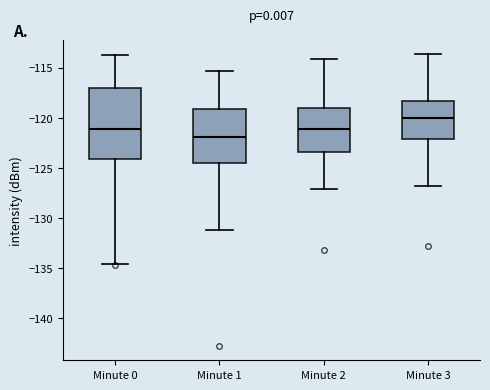

Reading left to right, transcribe this box plot: for each box, give where its median line is, the range the box spans, and where its two whiskers end, as read against the y-axis. The values are not printed on the chart, so give them approximately, as read against the axis.

Minute 0: median -121.0, box -124.0 to -117.0, whiskers -134.5 to -114.0
Minute 1: median -122.0, box -124.5 to -119.0, whiskers -131.0 to -115.5
Minute 2: median -121.0, box -123.5 to -119.0, whiskers -127.0 to -114.0
Minute 3: median -120.0, box -122.0 to -118.5, whiskers -127.0 to -113.5